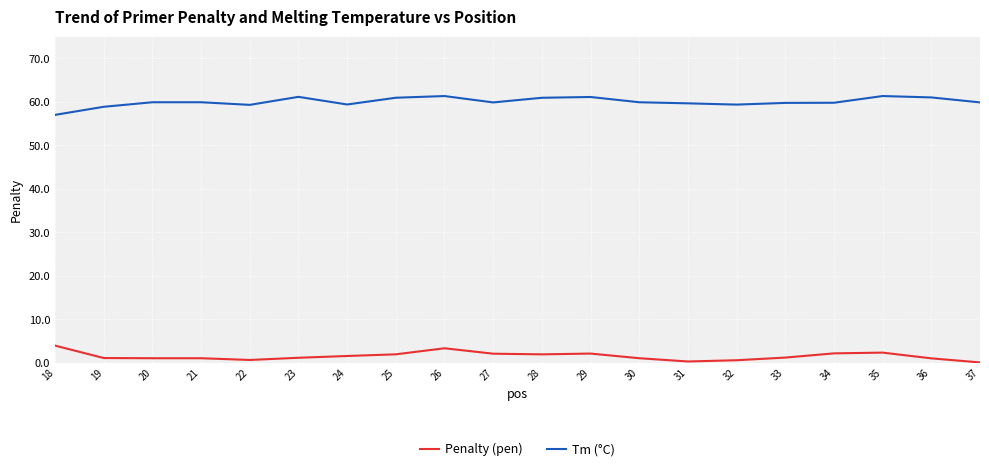

What is the difference between the maximum and minimum values in the Tm (°C) series?

4.3